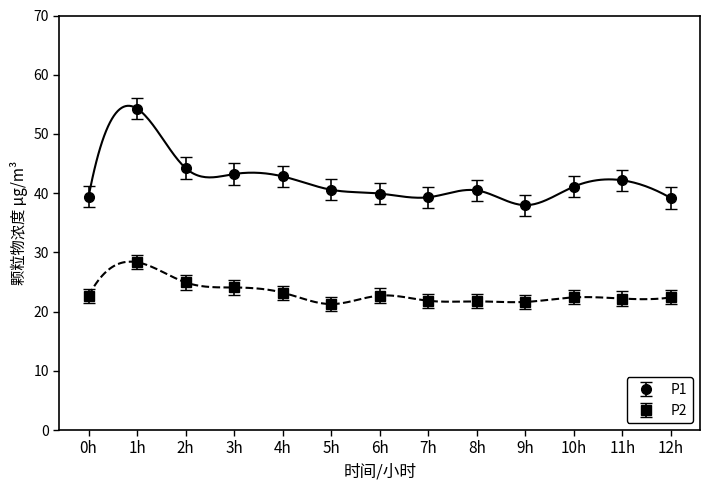

List the series in order of their overall mean, highest first.

P1, P2